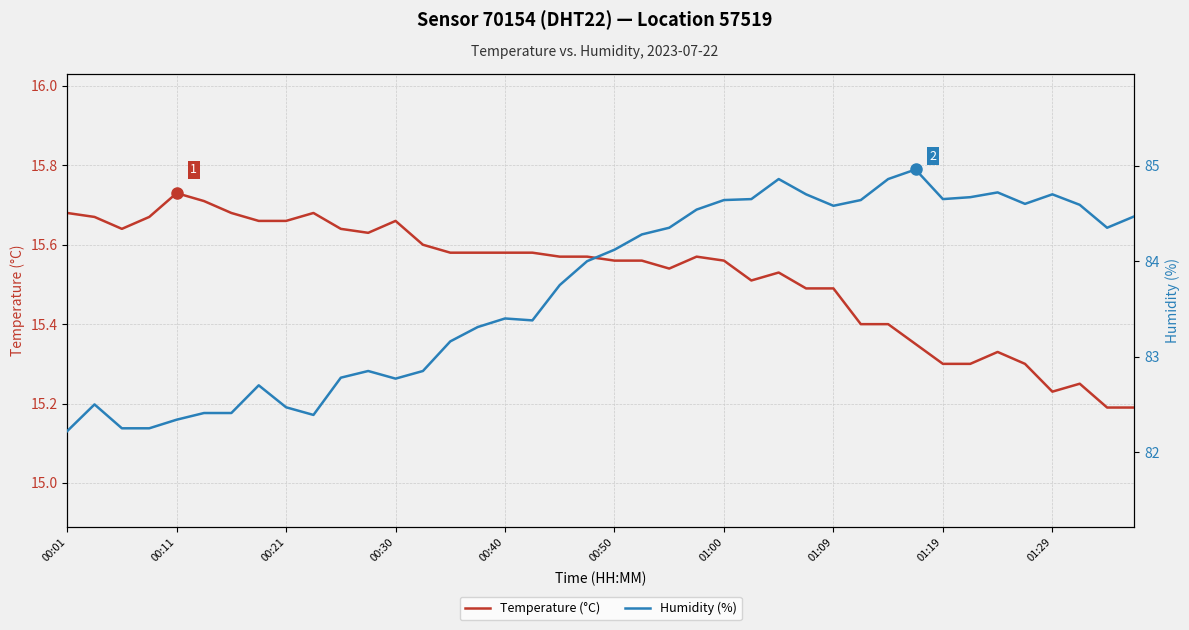

Is it true that Temperature (°C) equals 9.4 at 30?

False